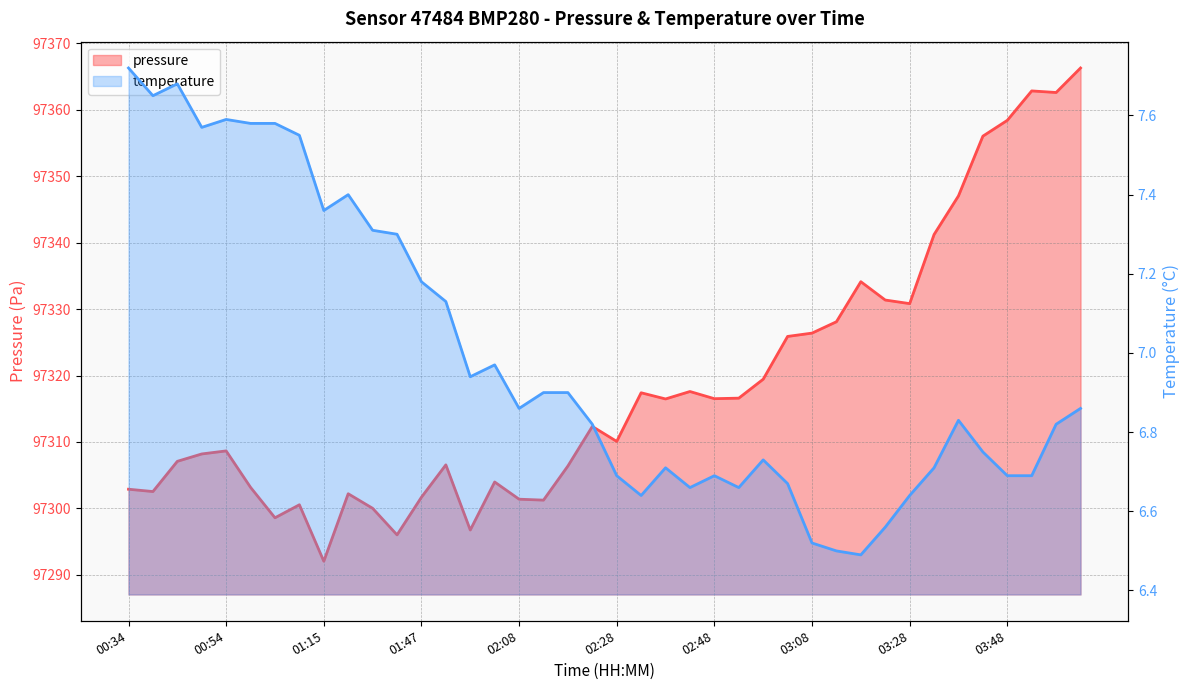

What is the approximate value of temperature at 03:08?

6.5